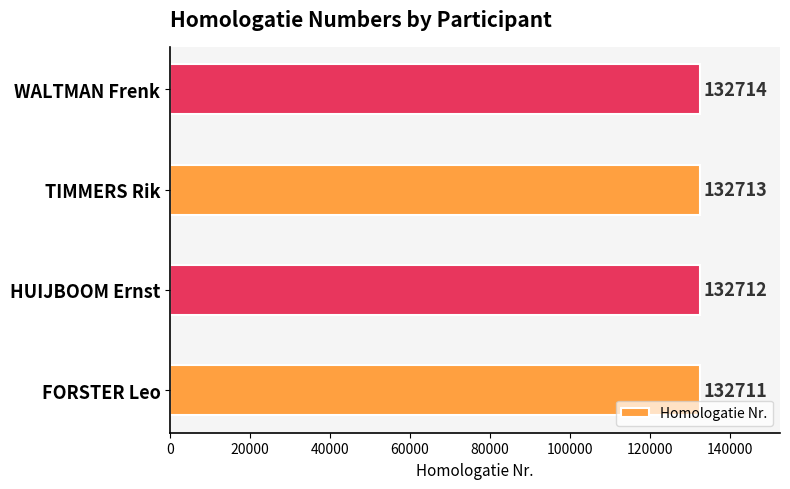

List the labels in order of value, smallest first.

FORSTER Leo, HUIJBOOM Ernst, TIMMERS Rik, WALTMAN Frenk